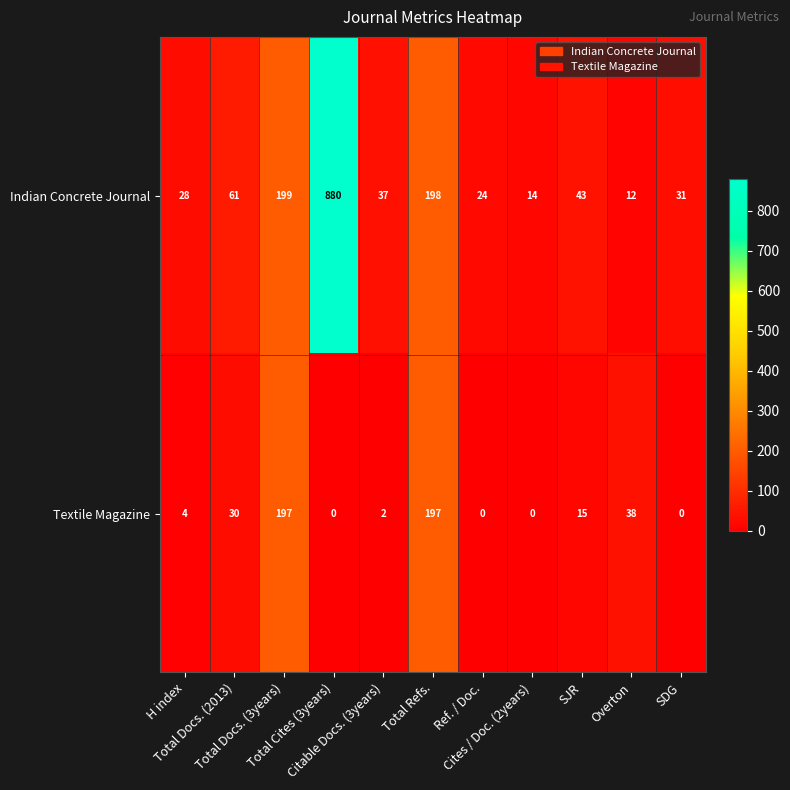

What is the average value of the Indian Concrete Journal series?

139